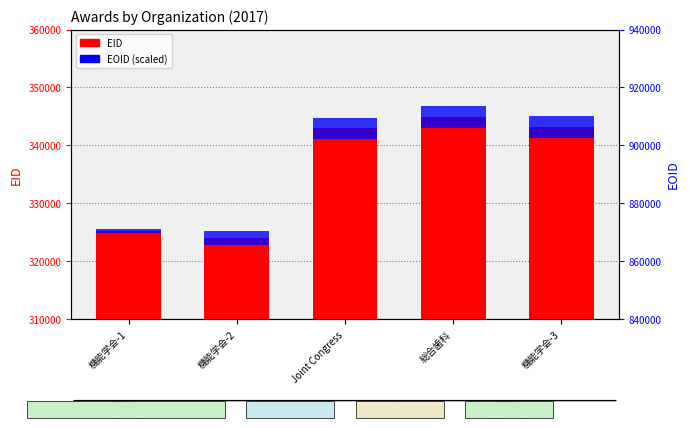

Is it true that EID equals 94674.8 at 機能学会-3?

False